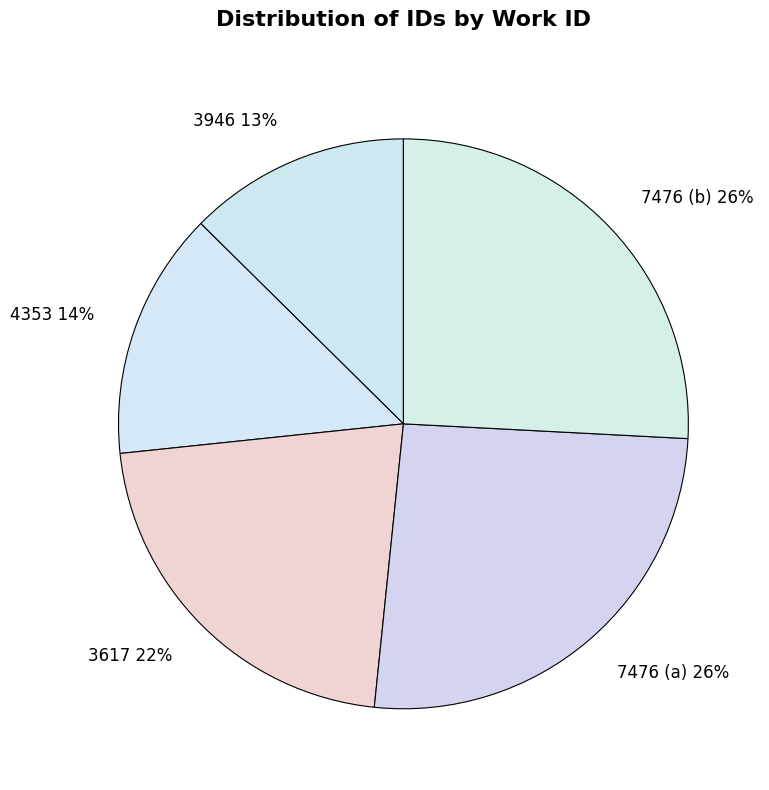

To the nearest percent, what is the combined percentage of 3617 22% and 4353 14%?

36%